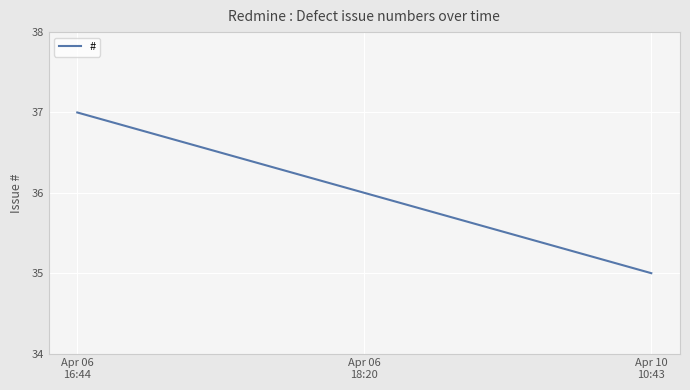

What is the difference between the maximum and minimum values?

2.0